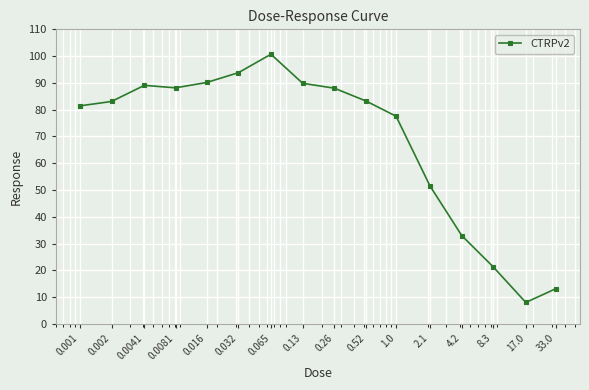

True or false: there are more than 0 points higher than both neighbors.

True